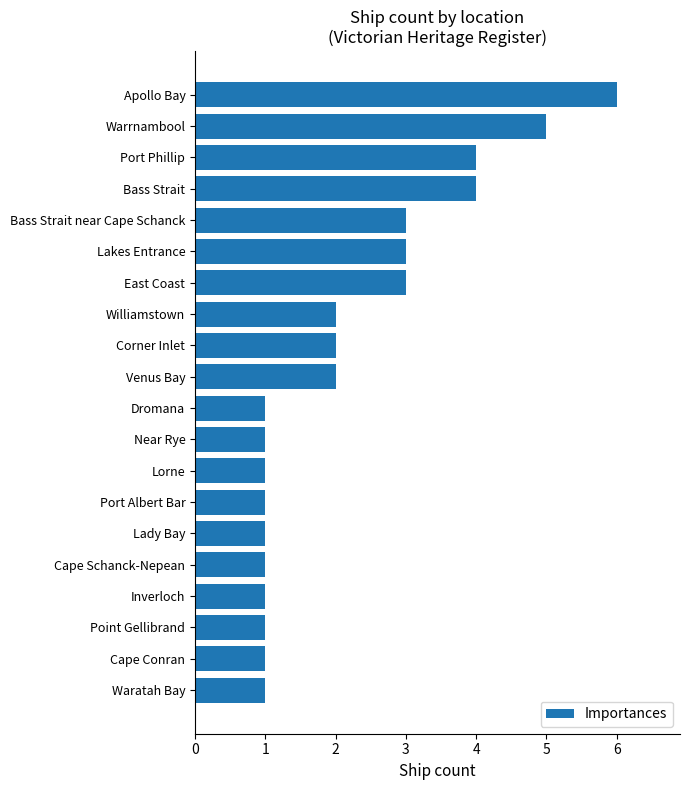

Which category has the highest value across all series?

Apollo Bay